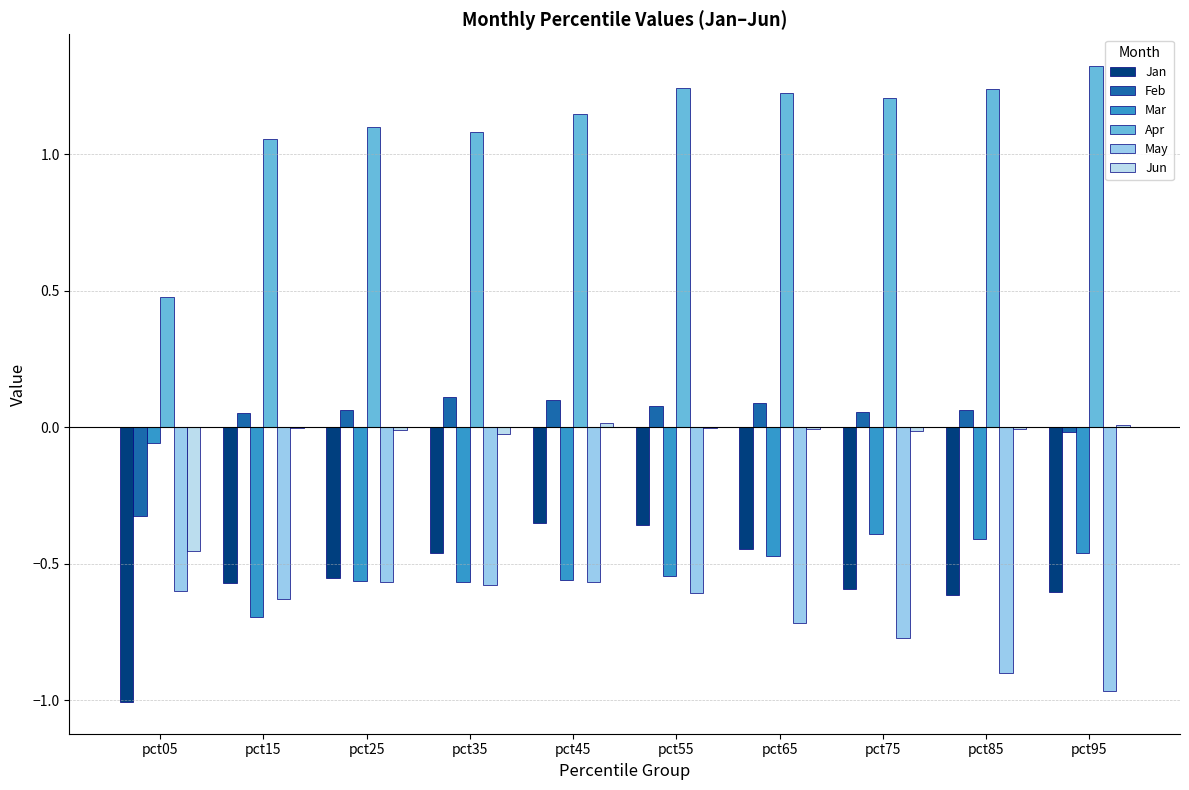

Is the value of May at pct15 greater than the value of Jun at pct45?

No